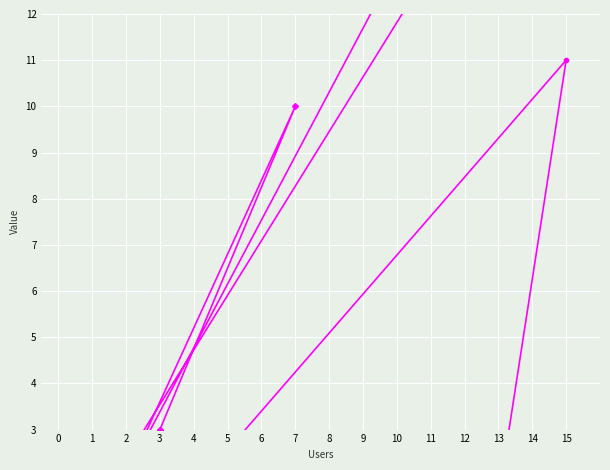

True or false: Activity Days and Accesses cross at least once.

False